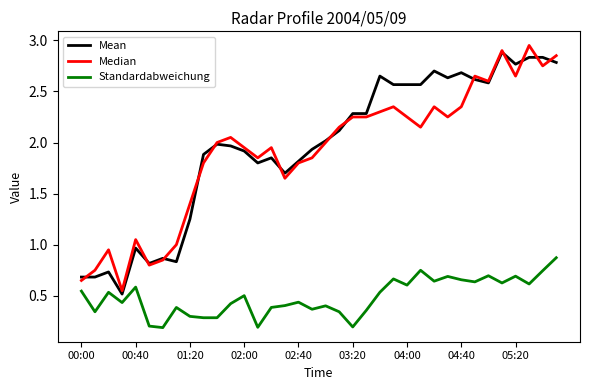

True or false: Standardabweichung and Mean intersect in this chart.

False